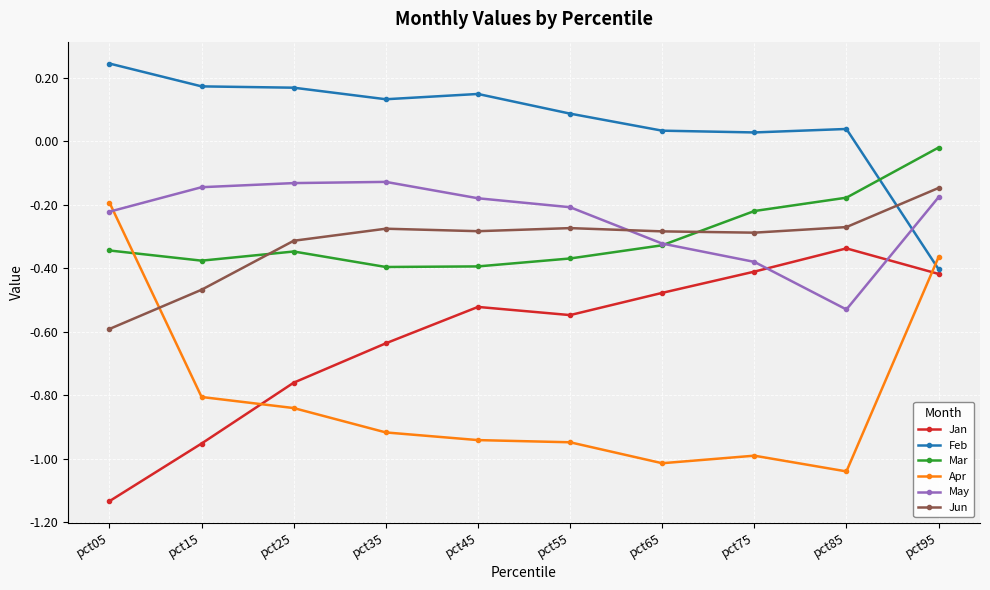

At which label is Mar closest to 0?

pct95